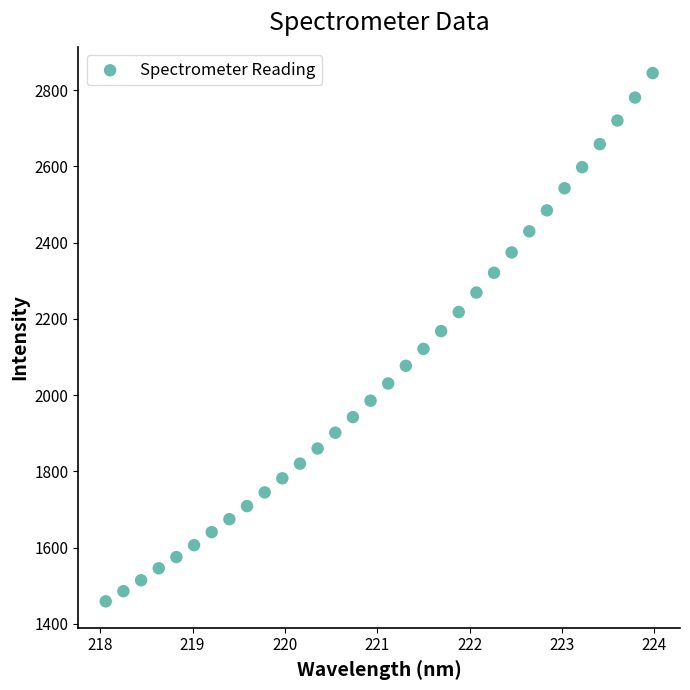

What is the range of X values (max minus min)?

5.9